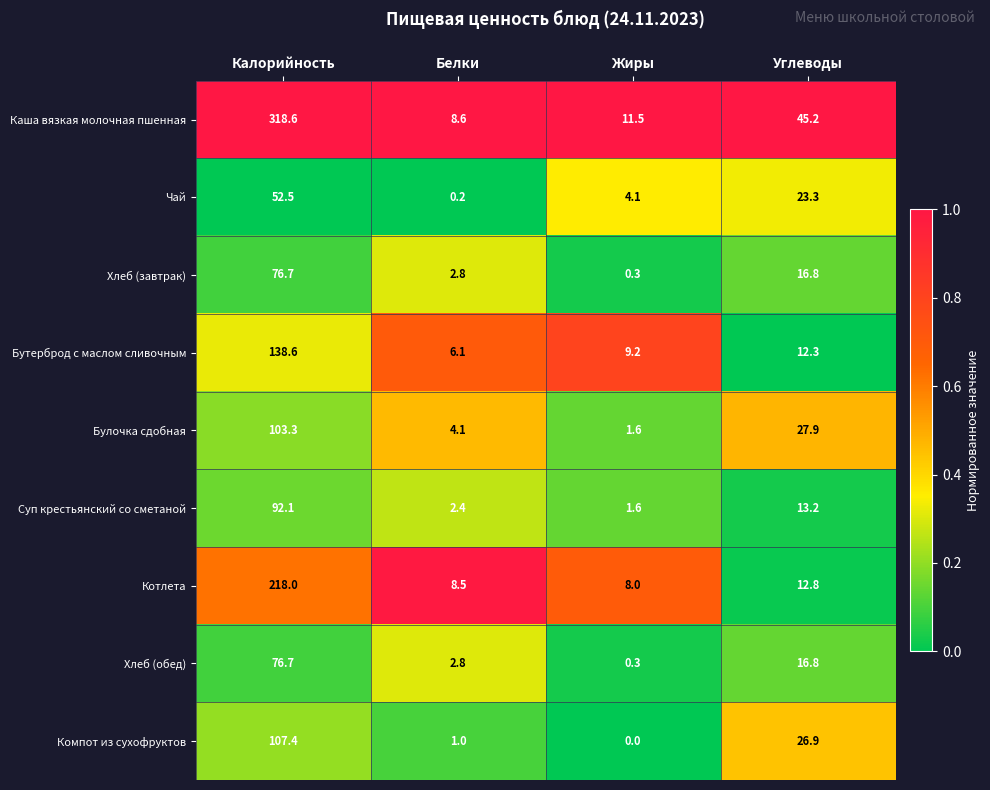

What is the sum of all Котлета values?

247.3